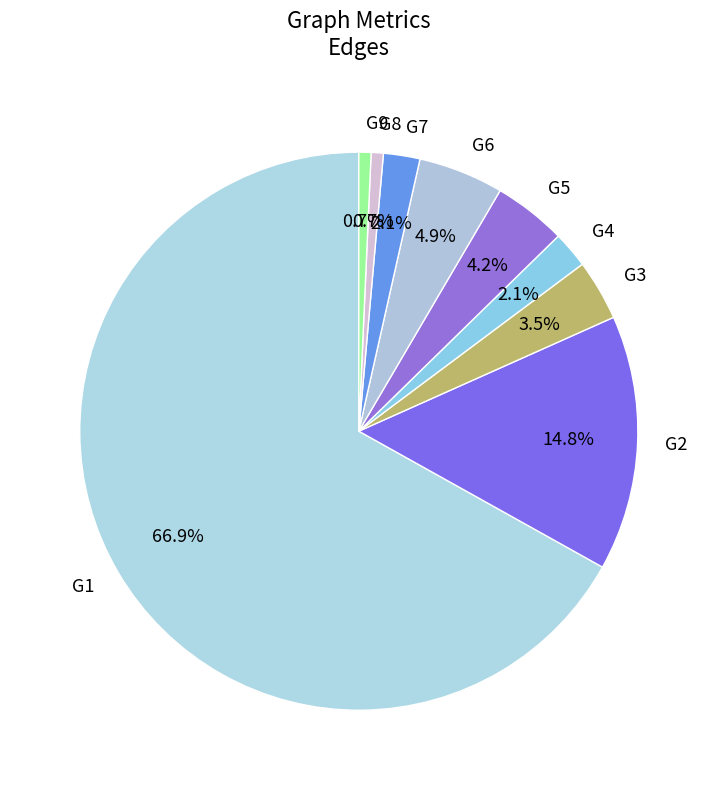

To the nearest percent, what is the average slice percentage?

11%